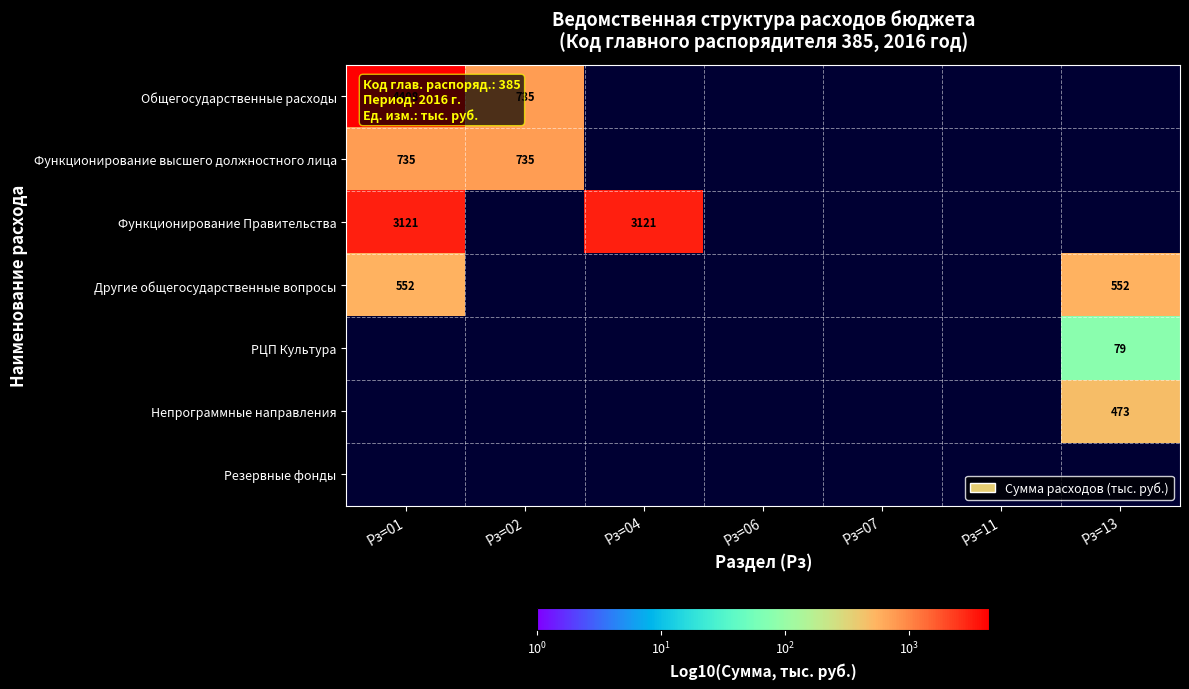

The value of Функционирование высшего должностного лица at Рз=02 is 735. True or false?

True